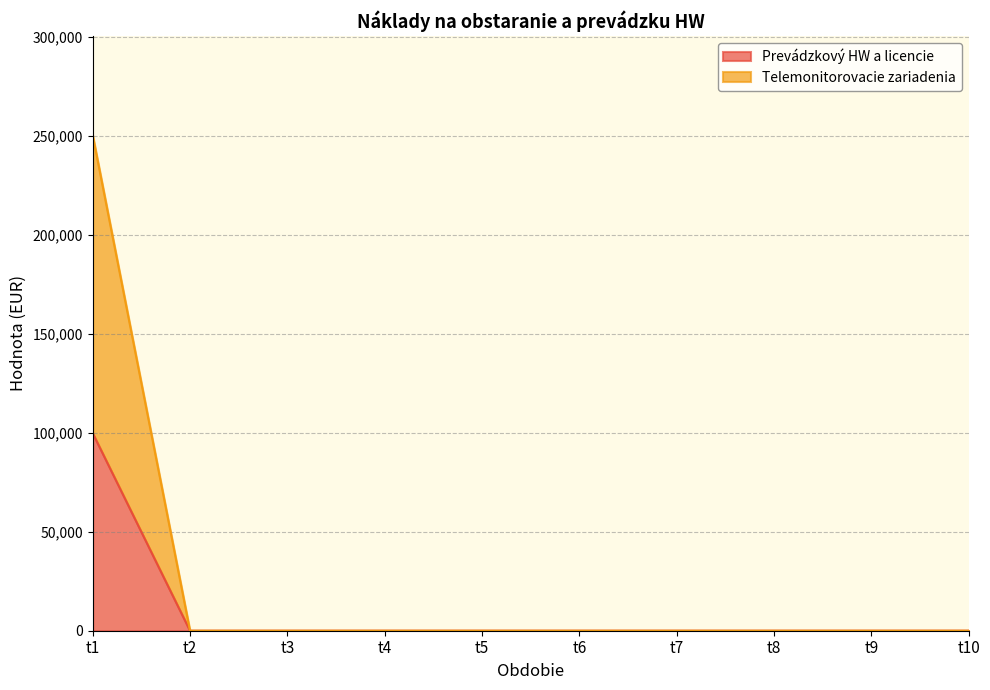

At which category is the sum across all series the highest?

t1